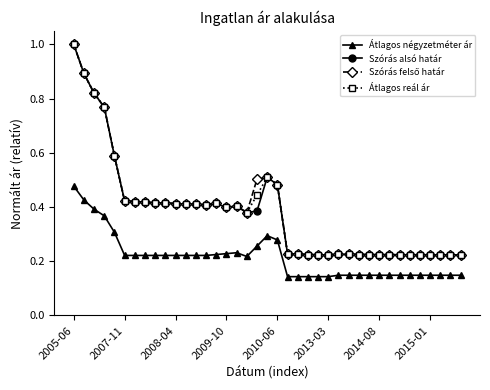

At how many categories does at least one series exceed 0?

39